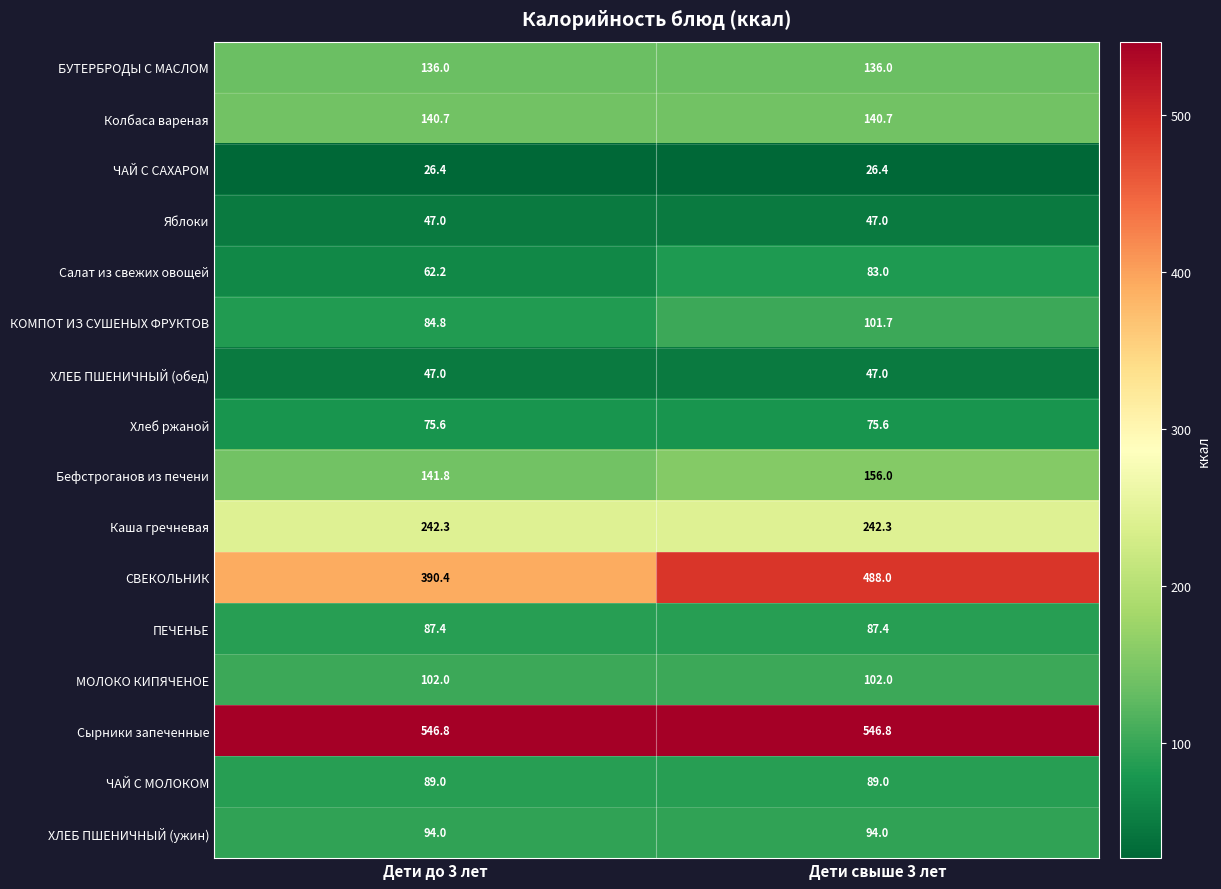

Where does the КОМПОТ ИЗ СУШЕНЫХ ФРУКТОВ series first go above 101?

Дети свыше 3 лет